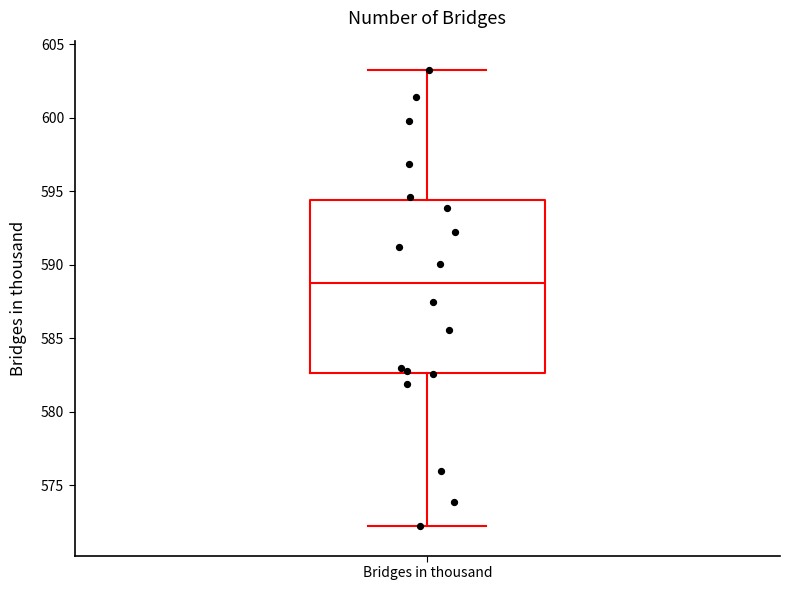

Read this box plot against the y-axis: the position of the median line, the range covered by the box, and the ends of both whiskers. The values are not printed on the chart, so give them approximately, as read against the axis.

median 589.0, box 582.5 to 594.5, whiskers 572.0 to 603.5